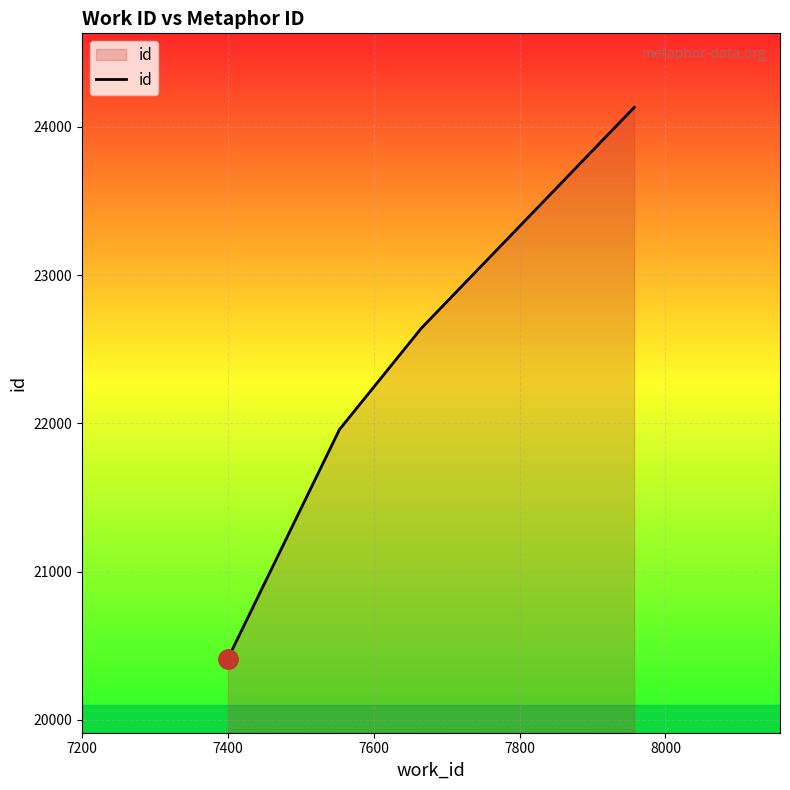

What is the maximum value shown in the chart?

24130